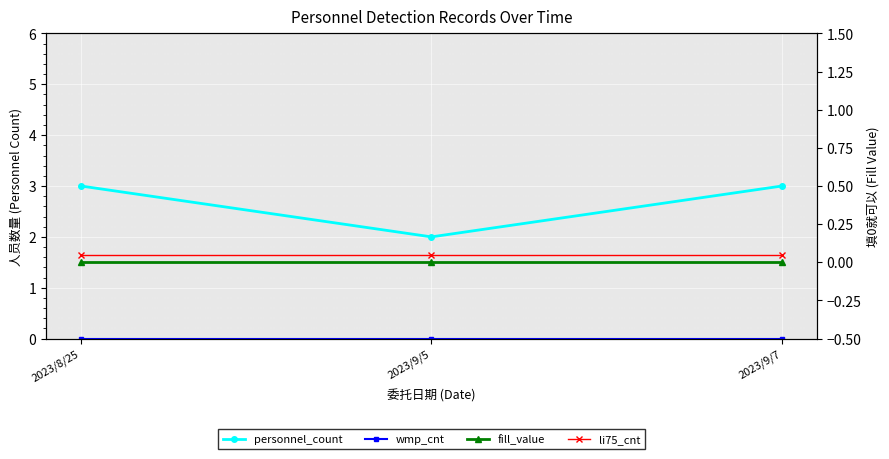

Reading left to right, list all the values displayed in this chart.

personnel_count: 2023/8/25=3.0	2023/9/5=2.0	2023/9/7=3.0
wmp_cnt: 2023/8/25=0.0	2023/9/5=0.0	2023/9/7=0.0
fill_value: 2023/8/25=0.0	2023/9/5=0.0	2023/9/7=0.0
li75_cnt: 2023/8/25=0.1	2023/9/5=0.1	2023/9/7=0.1